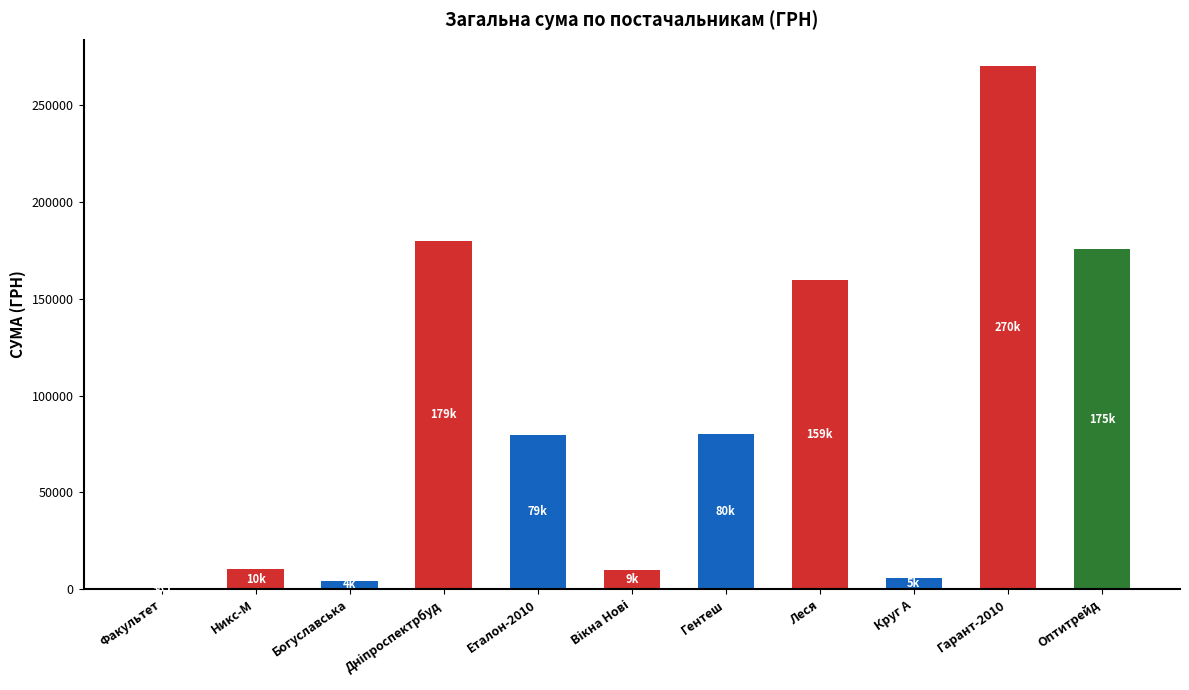

What is the change in value from Никс-М to Леся?

+149702.1